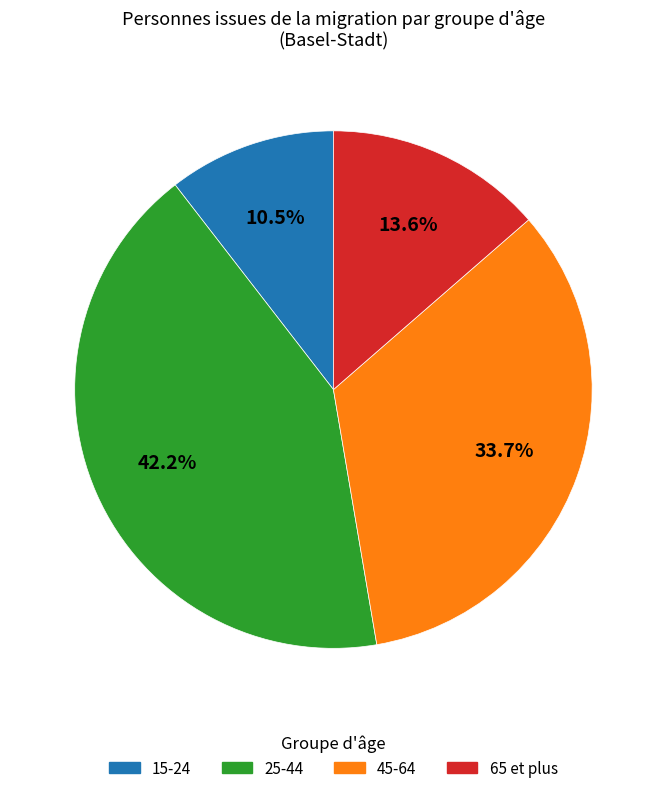

Rank the categories by value from highest to lowest.

25-44, 45-64, 65 et plus, 15-24